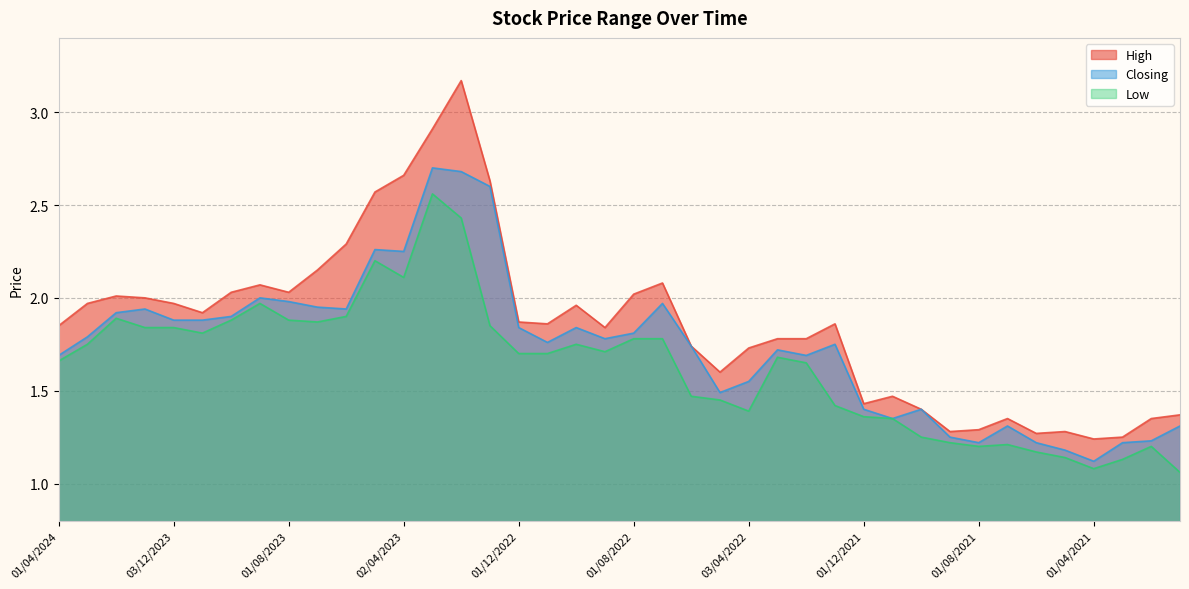

Where is High nearest to the value 2?

02/01/2024